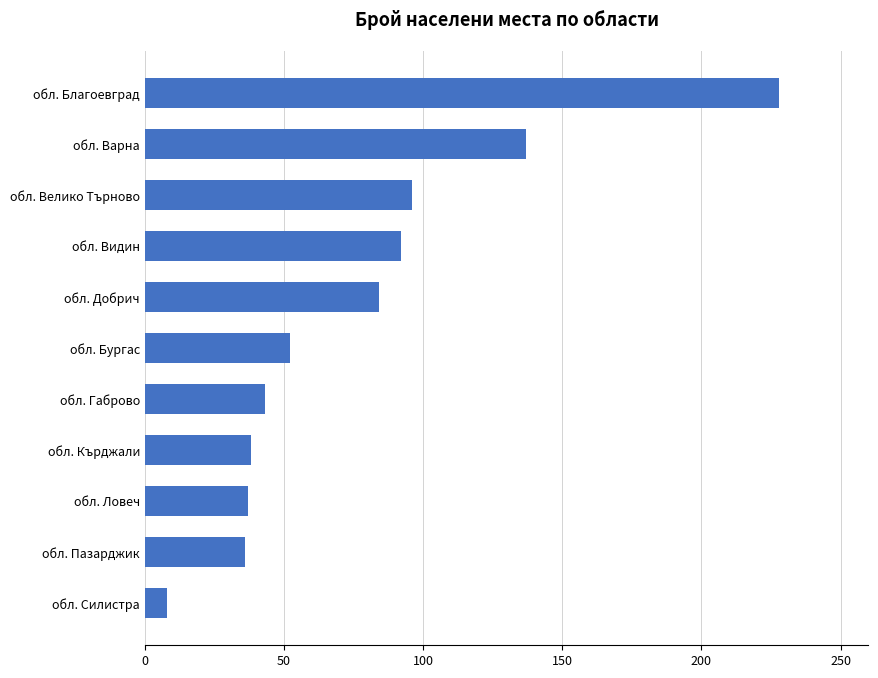

What is the difference between the second highest and minimum values?

129